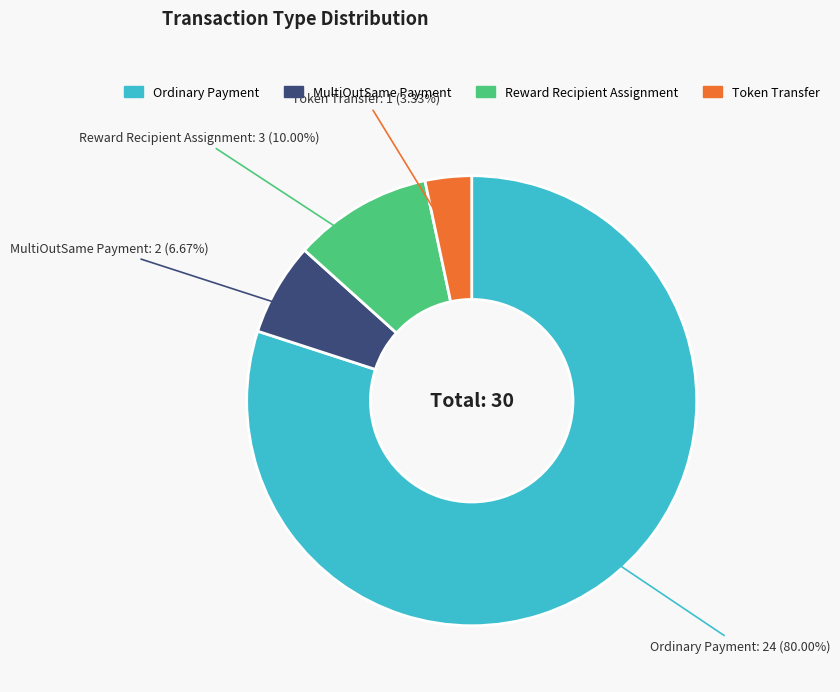

Is there a majority slice in this chart?

Yes